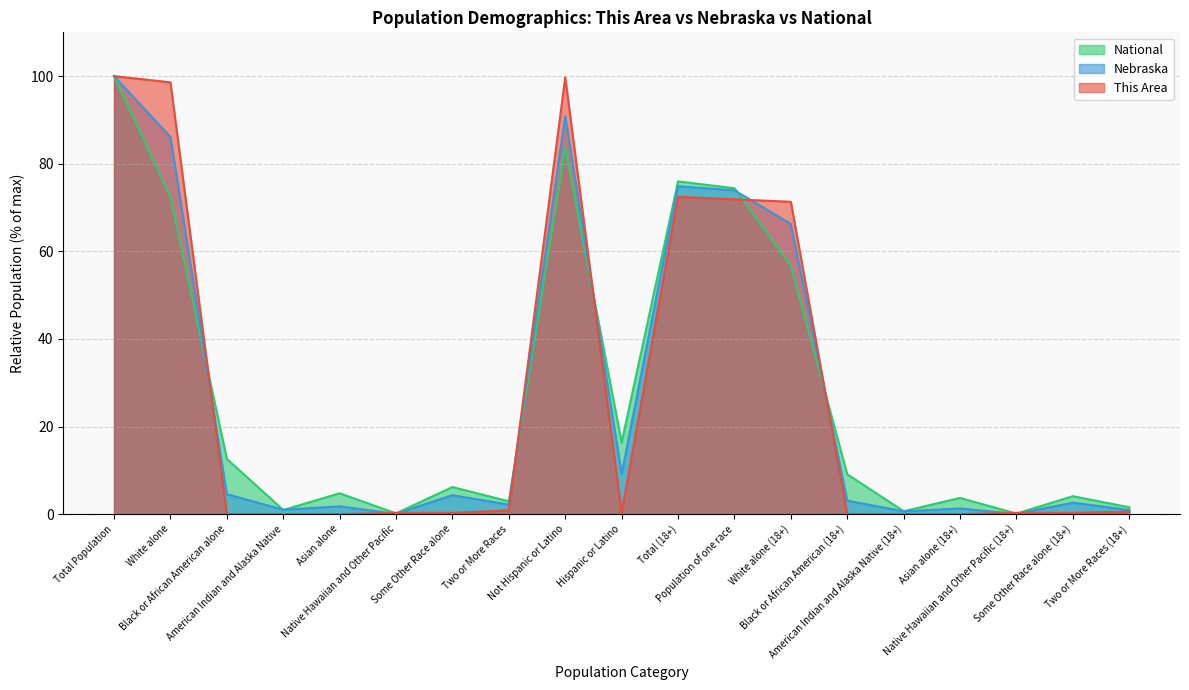

Is the value of This Area at American Indian and Alaska Native (18+) greater than the value of National at White alone (18+)?

No